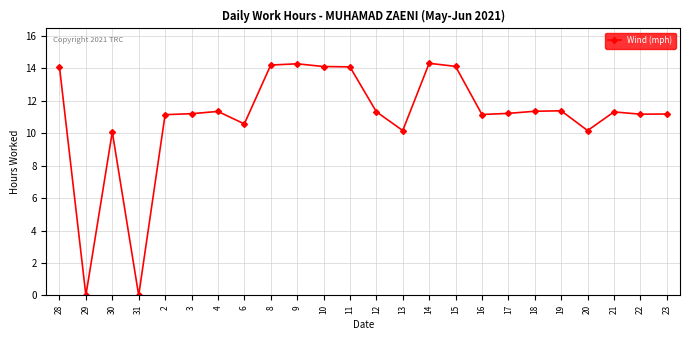

What is the sum of all values?

264.1